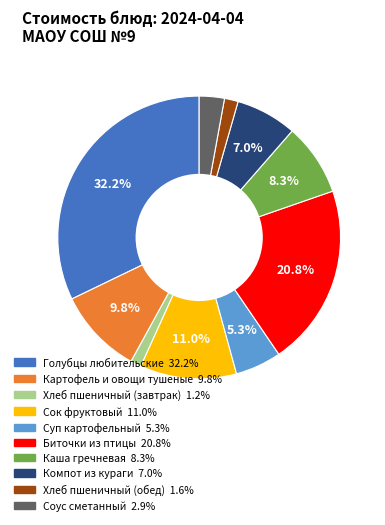

Is there a majority slice in this chart?

No